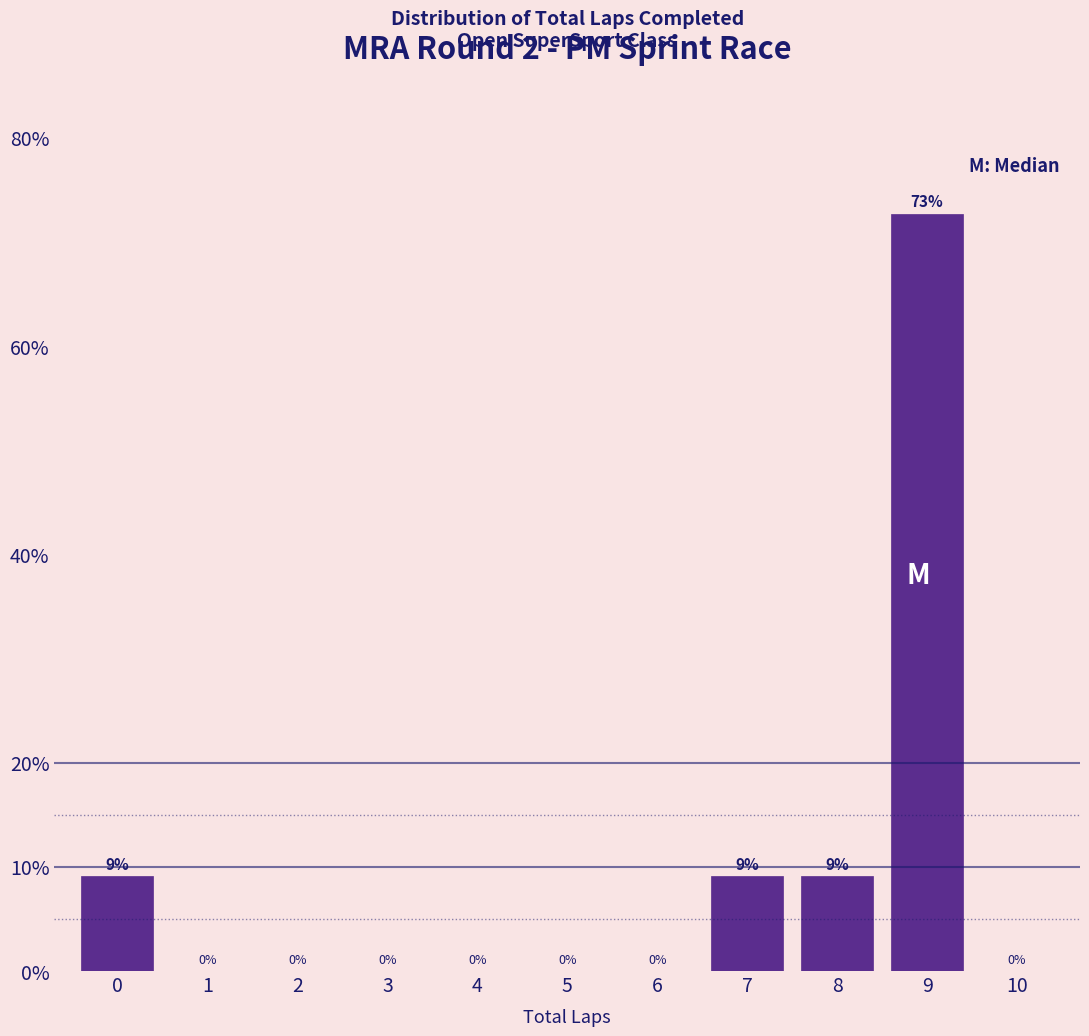

Over which range of the x-axis is the bar tallest?

8.5 to 9.5